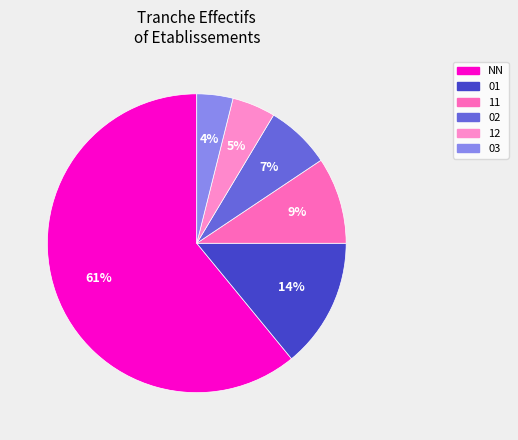

How many segments does this pie chart have?

6